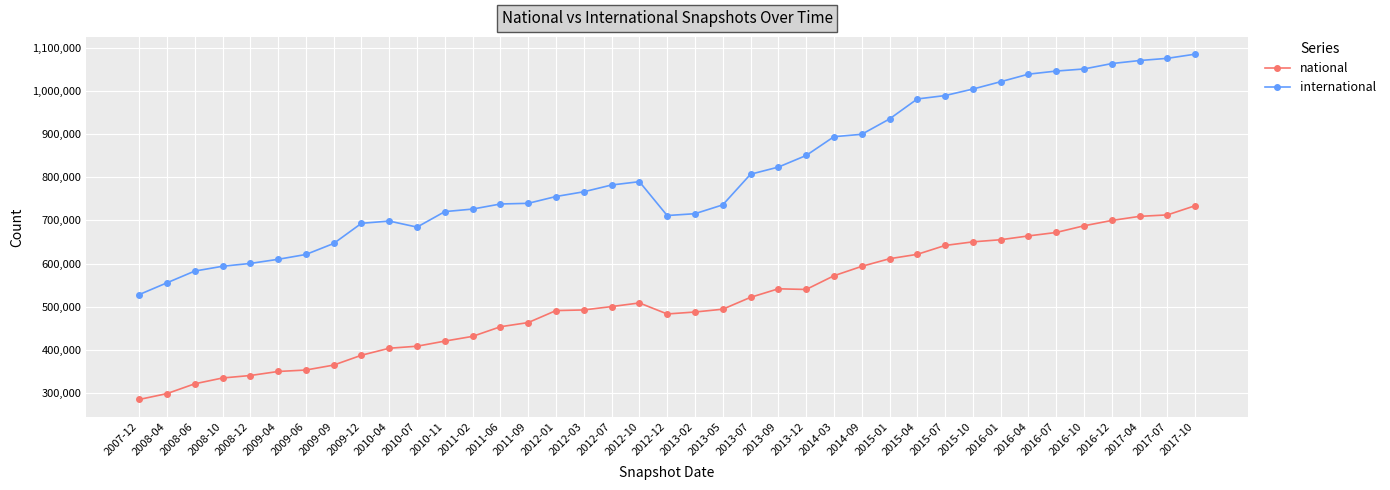

Rank the series by their average value, from lowest to highest.

national, international